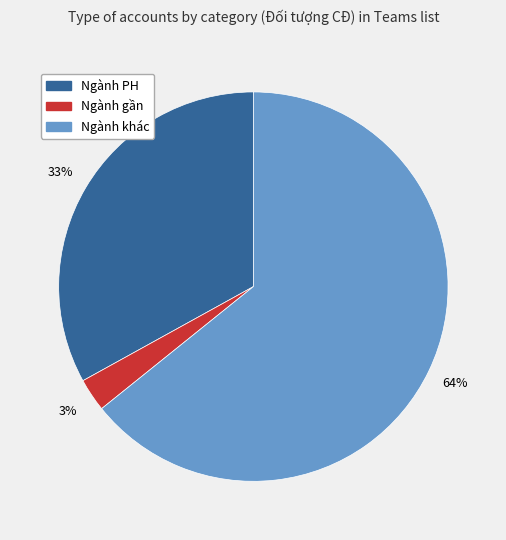

To the nearest percent, what percentage of the pie is Ngành PH?

33%